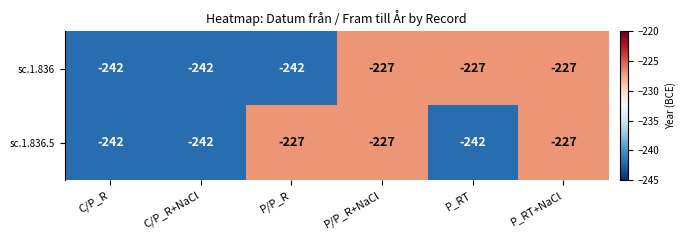

What is the maximum value for sc.1.836.5?

-227